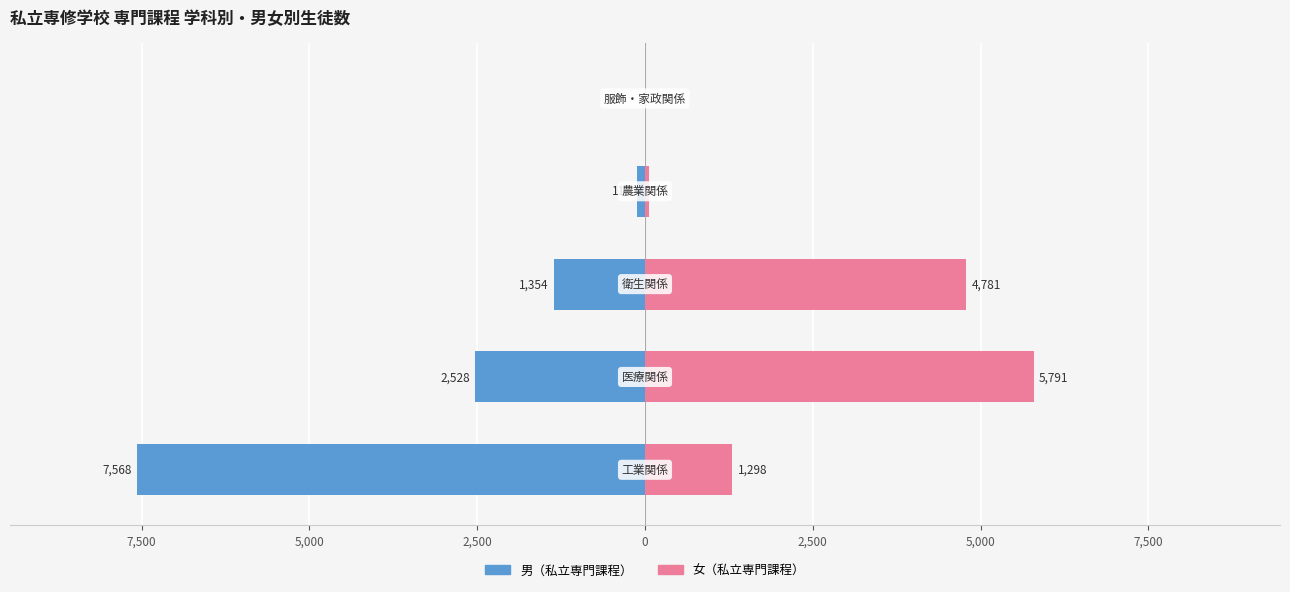

How many series are shown in this chart?

2